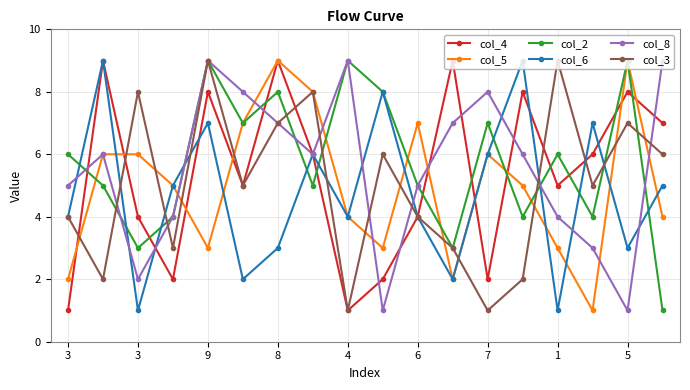

Count the col_8 values in the range 4 to 8.

11